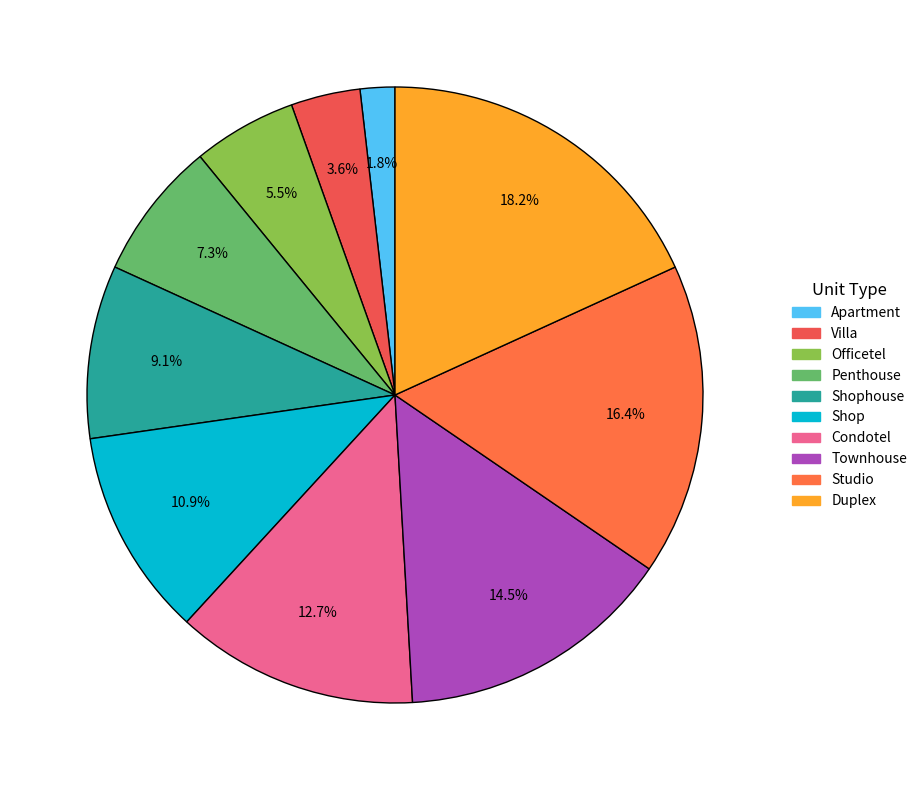

How many segments does this pie chart have?

10